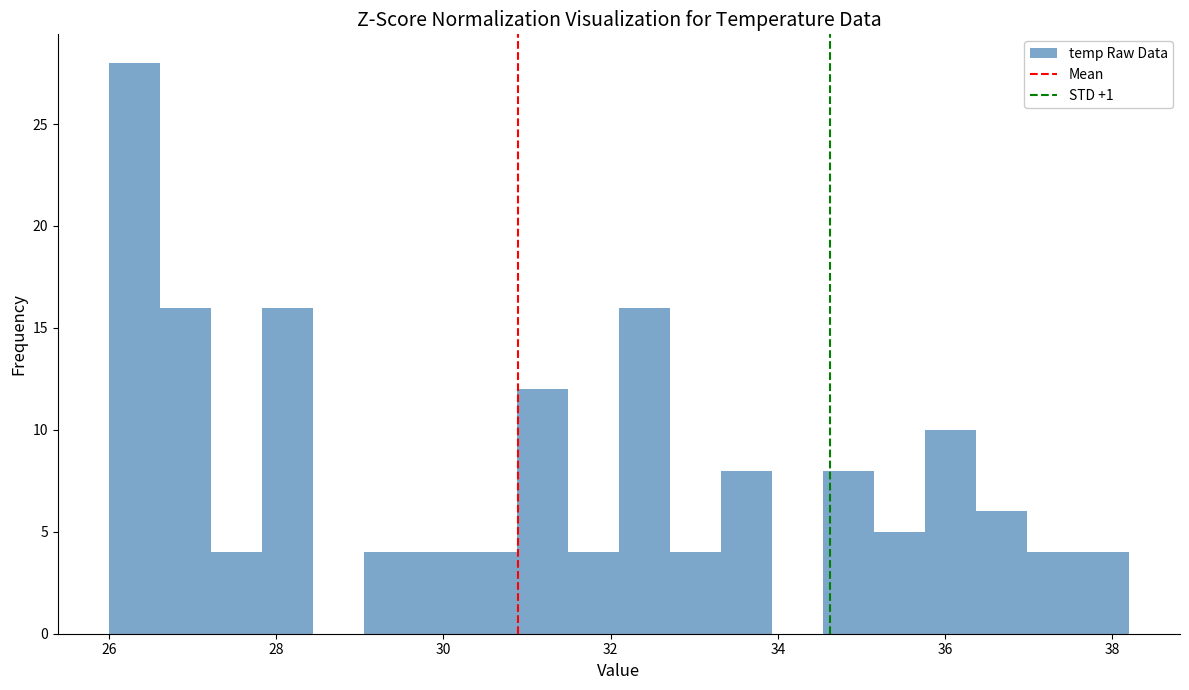

Read against the x-axis, roughly where is the centre of the tallest bar?

26.4